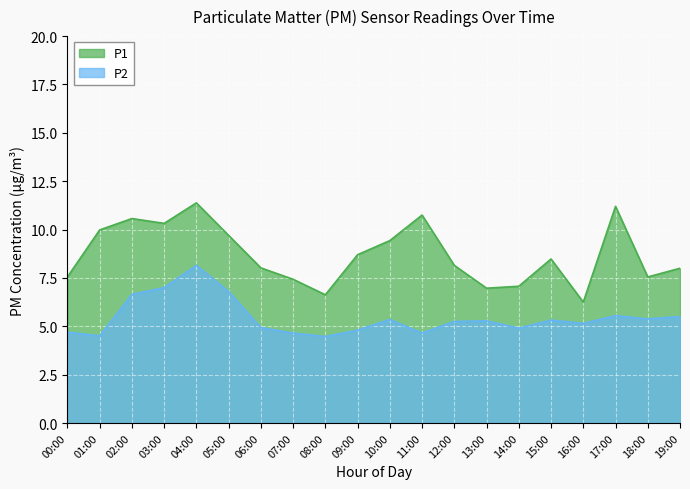

What value does the P2 series have at 02:00?

6.7